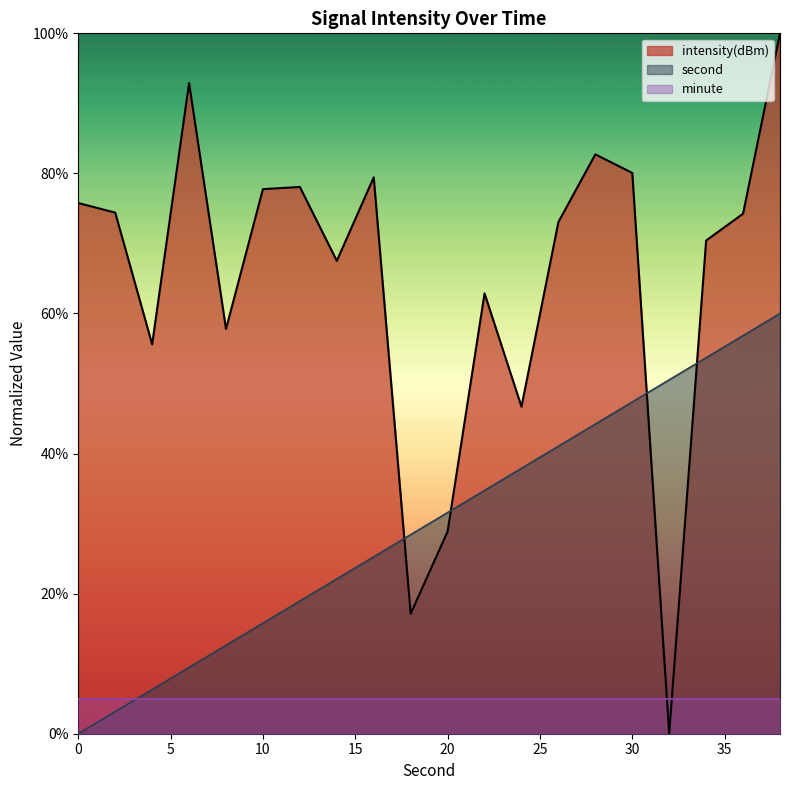

List the labels in order of intensity value, largest first.

38, 6, 28, 30, 16, 12, 10, 0, 2, 36, 26, 34, 14, 22, 8, 4, 24, 20, 18, 32